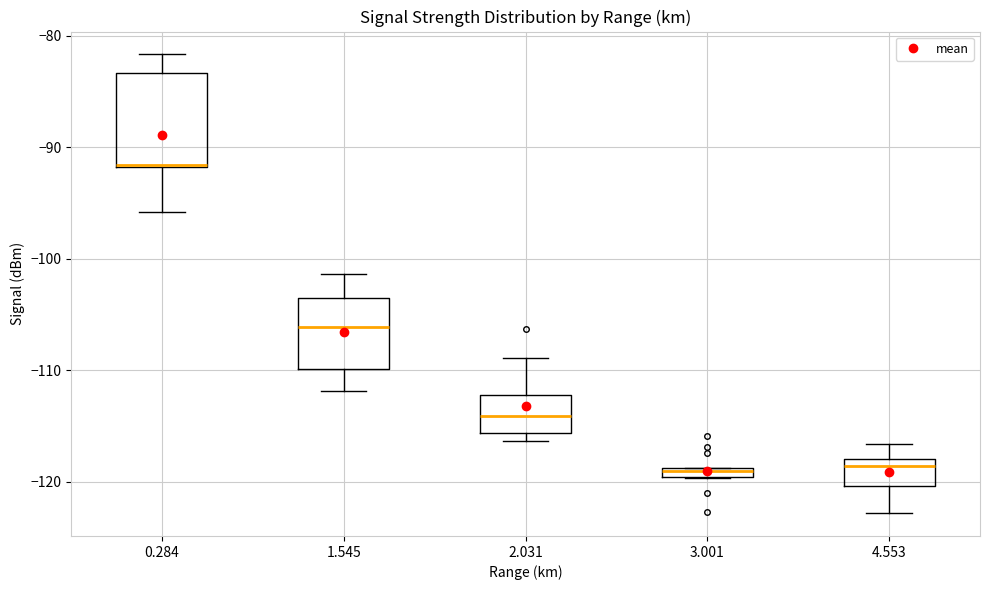

Which box's median line is the highest?

0.284